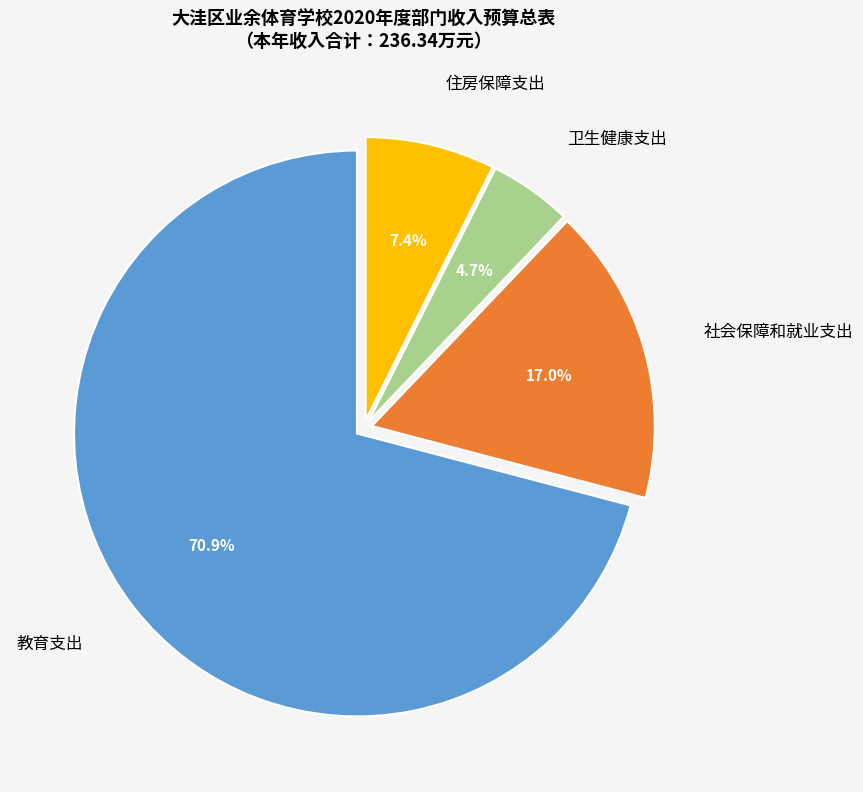

What percentage do 社会保障和就业支出 and 住房保障支出 together represent?

24.4%